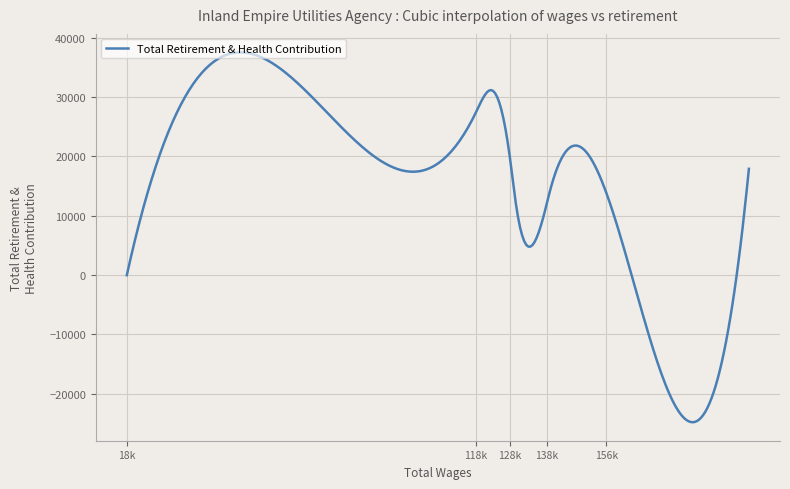

What is the smallest value displayed?

-24794.8